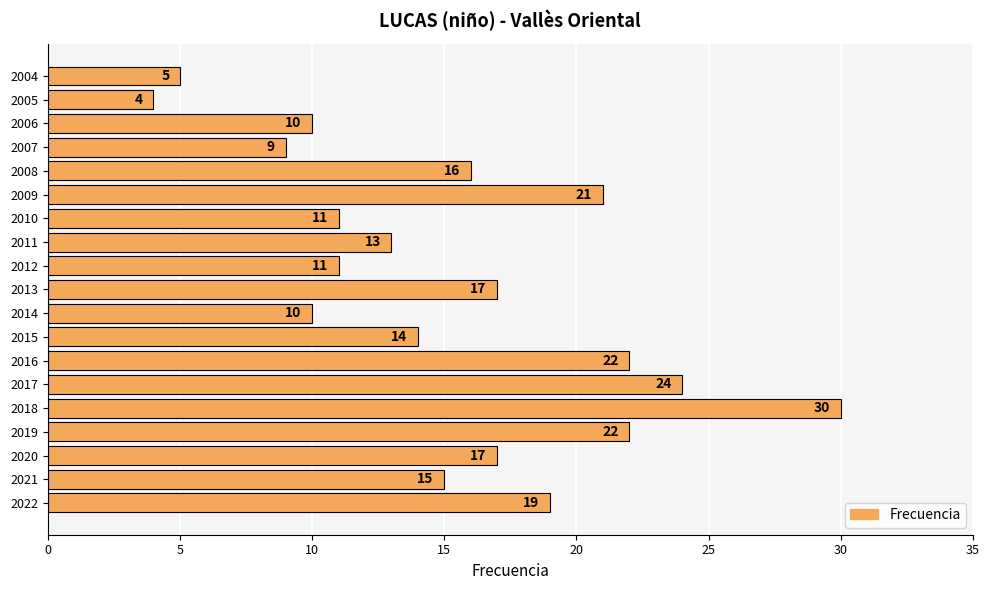

Reading top to bottom, transcribe all the data shown in this chart.

5	4	10	9	16	21	11	13	11	17	10	14	22	24	30	22	17	15	19